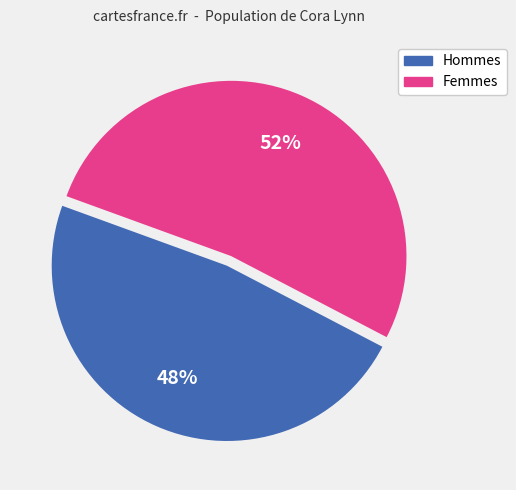

To the nearest percent, what is the difference between the largest and smallest slice percentages?

4%